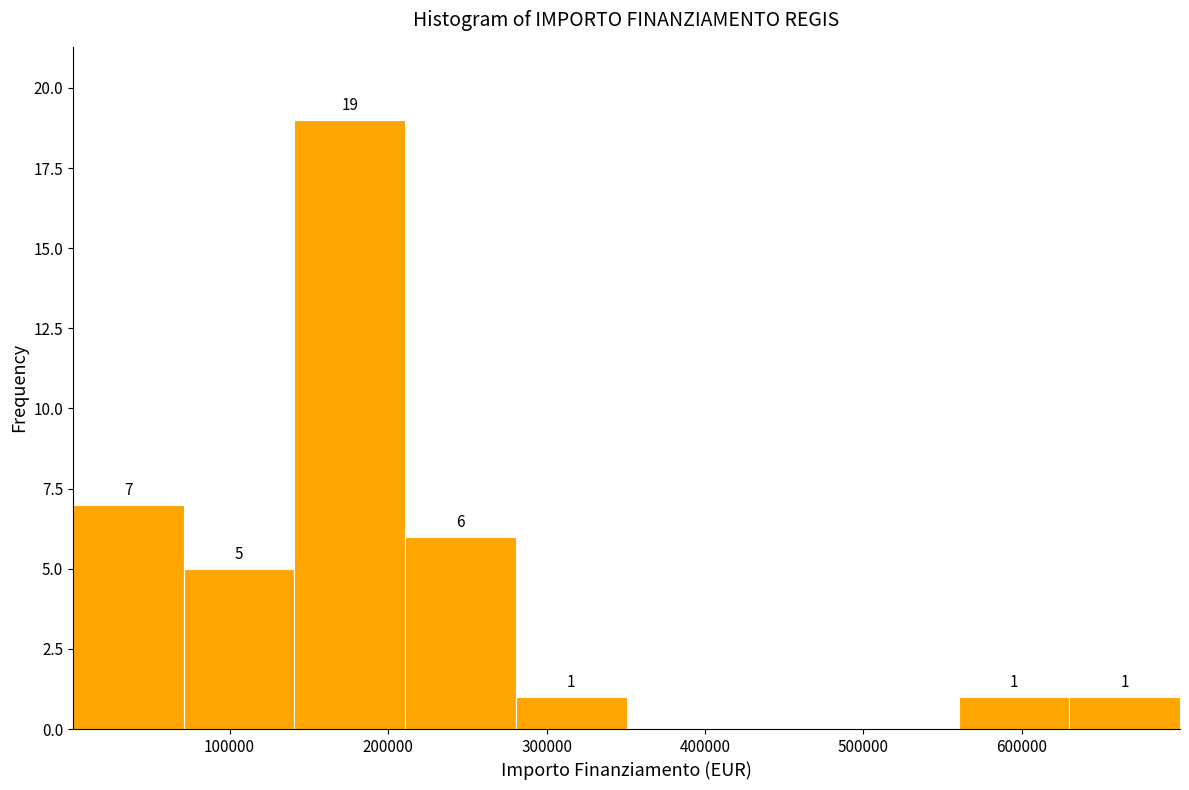

Which range on the x-axis has the tallest bar?

140000 to 210000